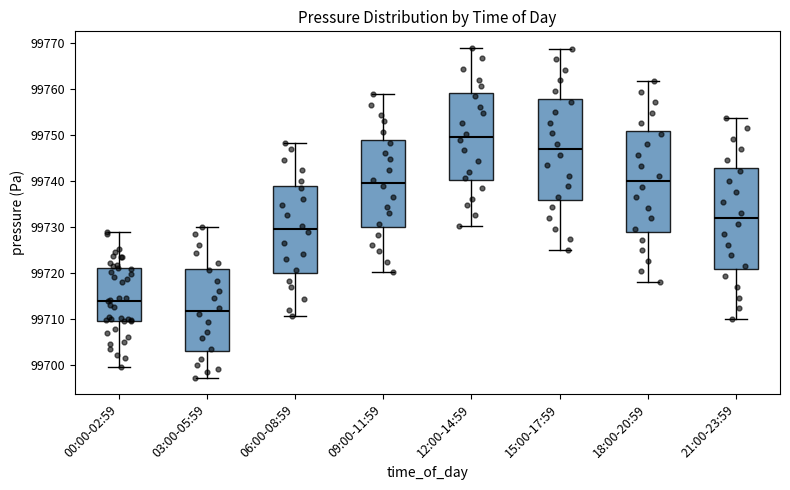

Which box's median line is the lowest?

03:00-05:59